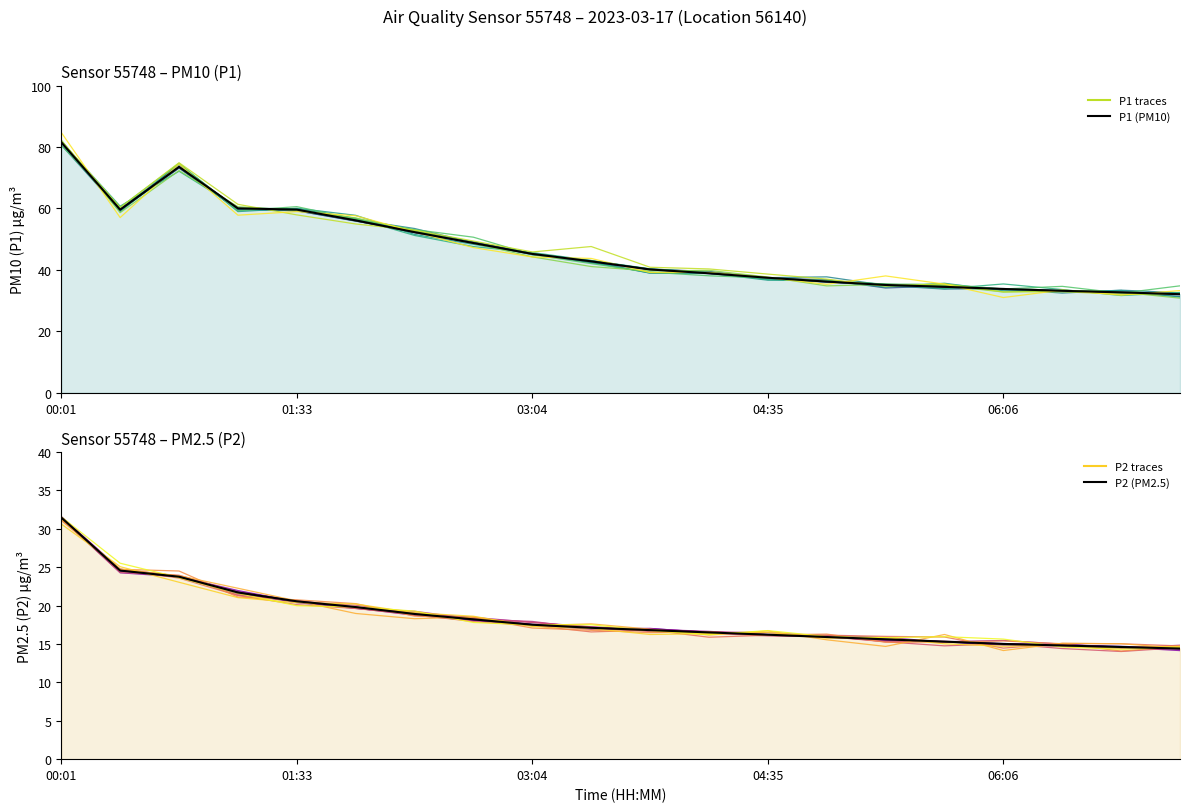

How many data points in P1 (PM10) are less than 42?

10